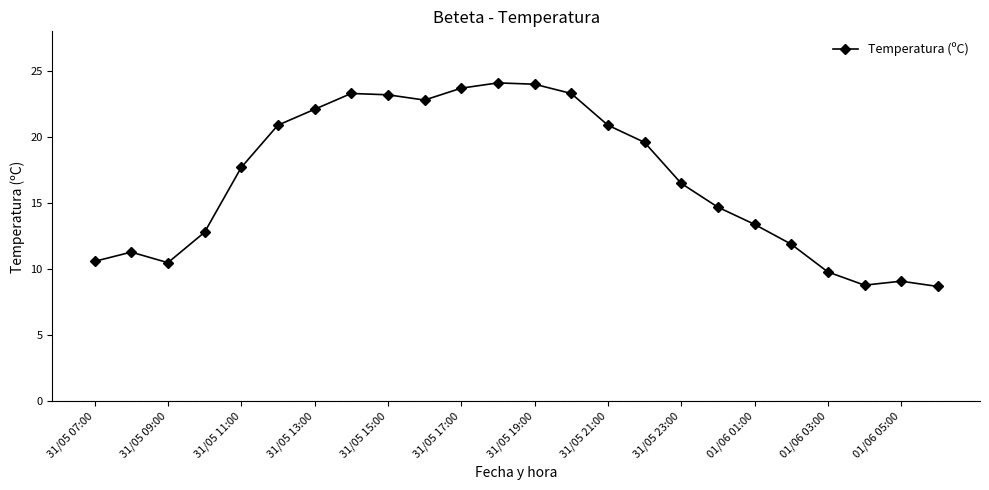

What is the average value?

16.8